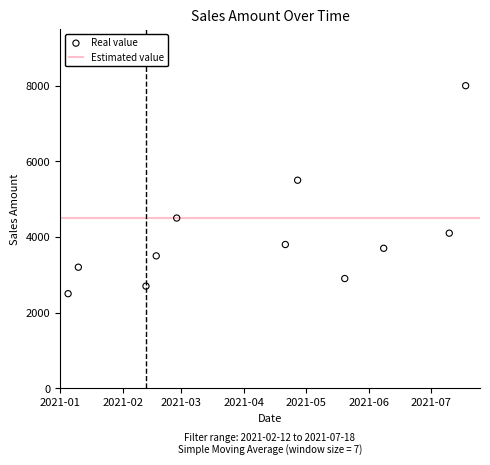

What is the average X value?

18725